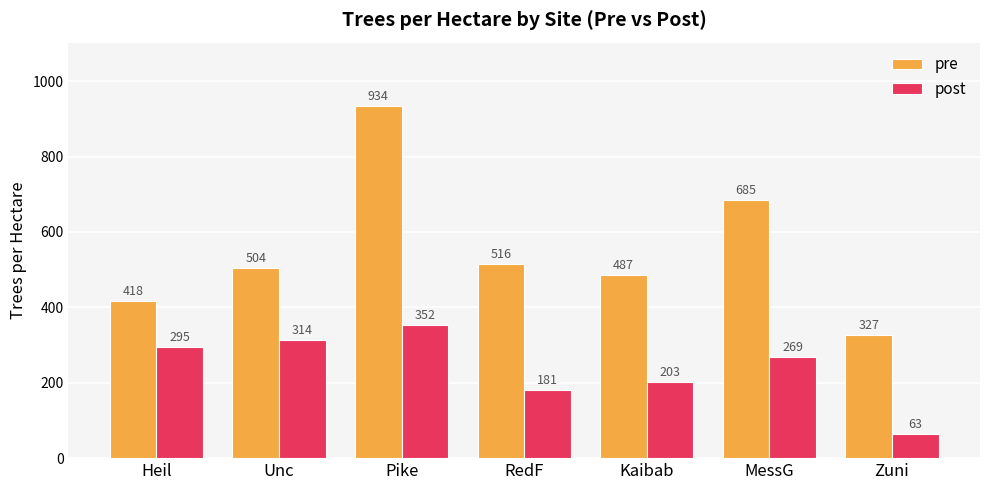

Which series has the widest spread of values?

pre